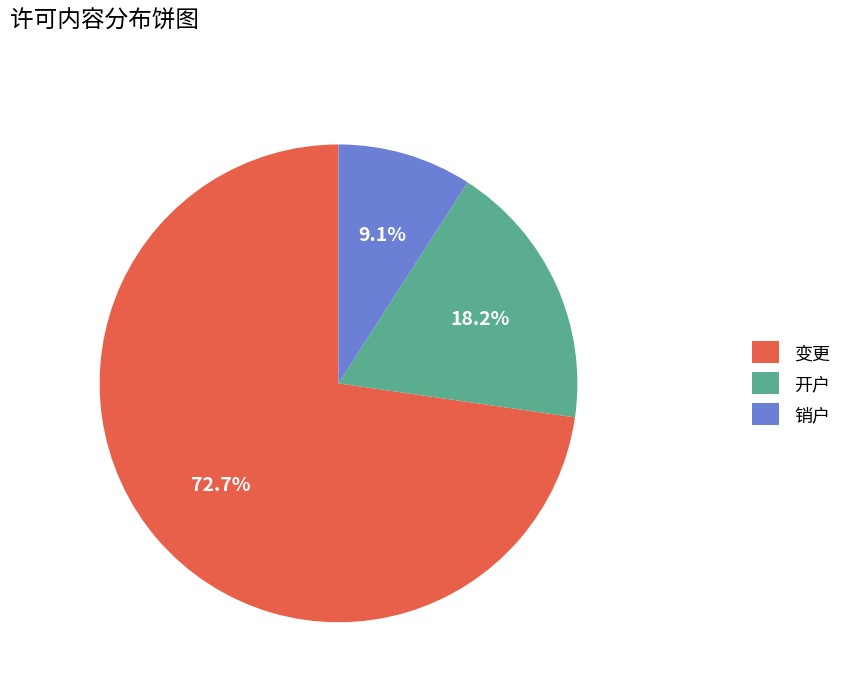

To the nearest percent, what percentage of the pie is 变更?

73%